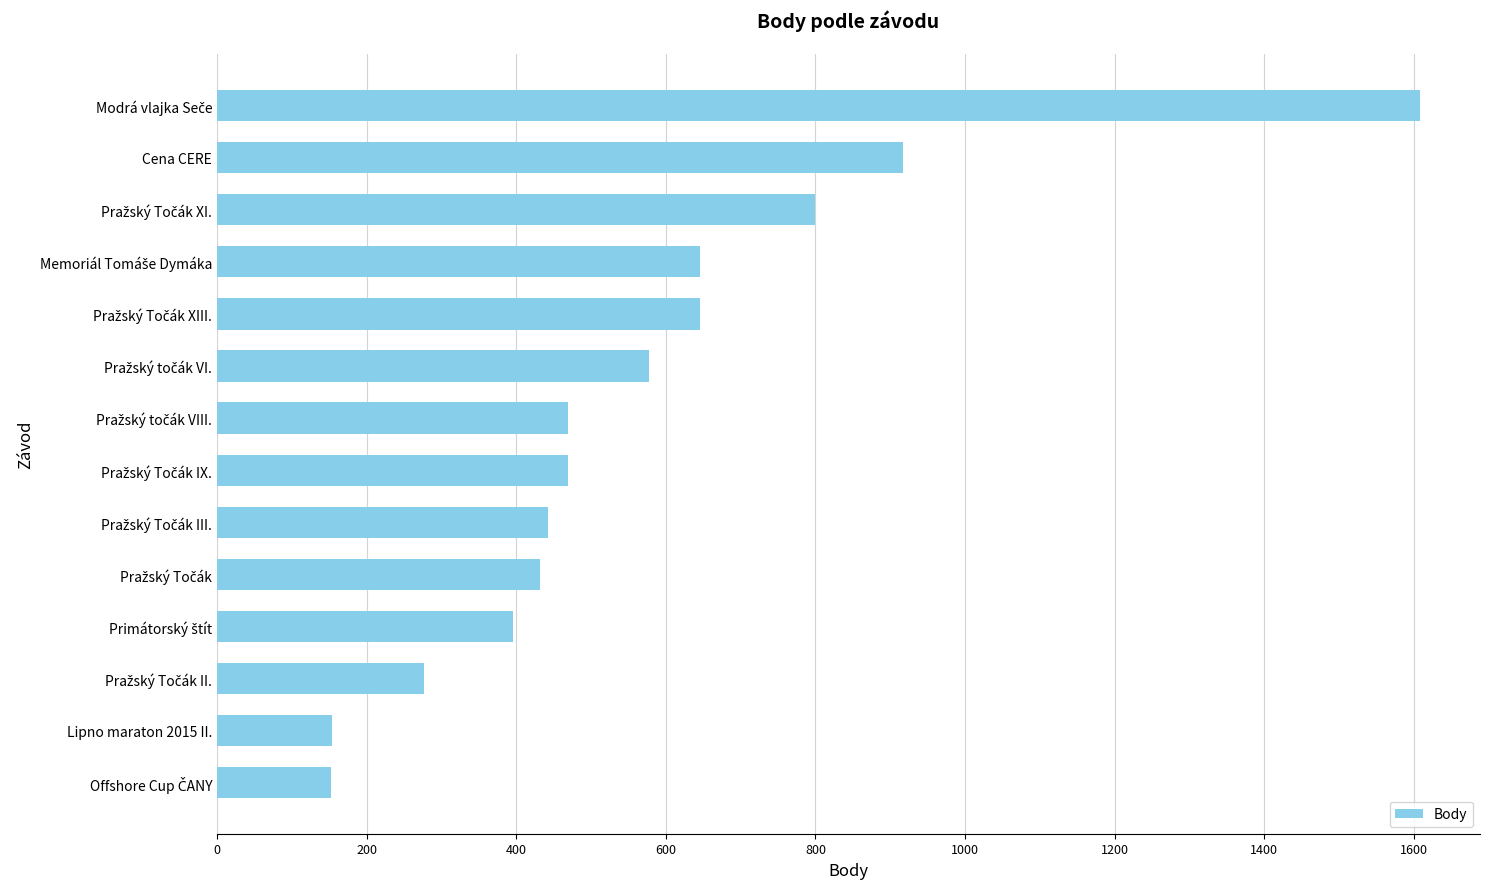

Are the bars horizontal?

Yes